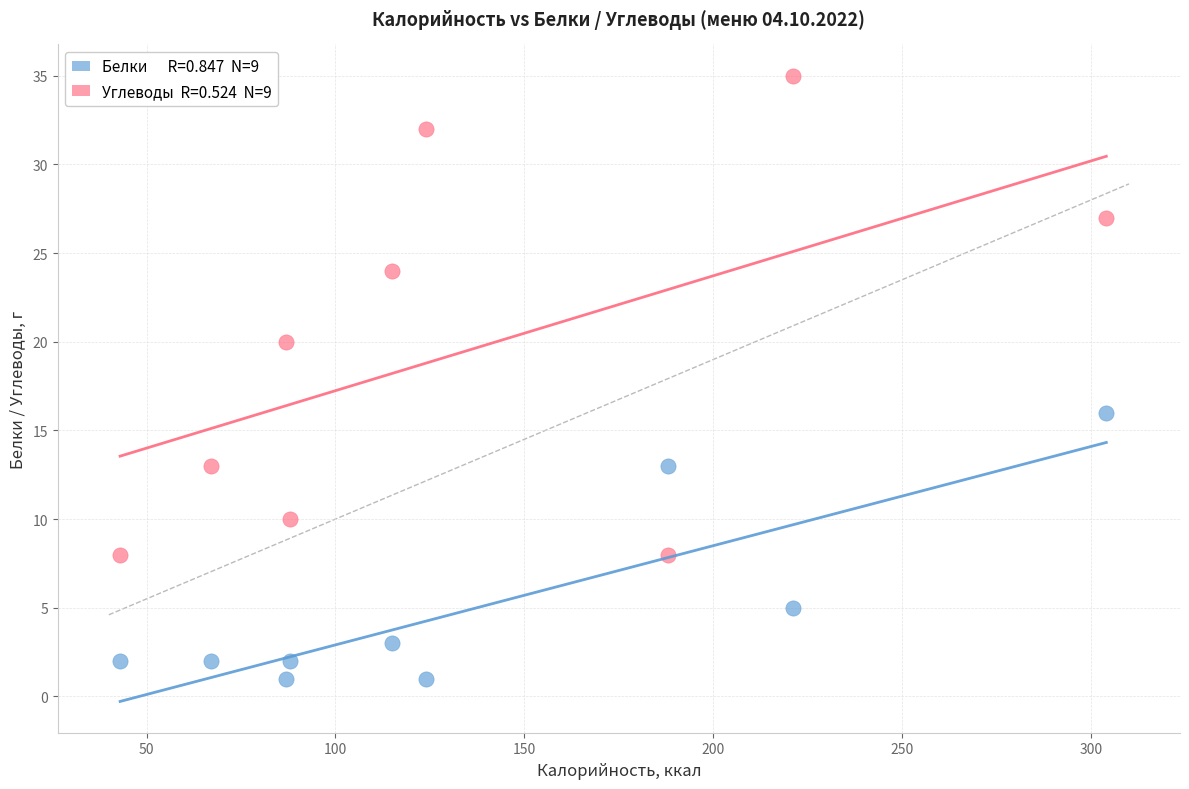

Across all data points, what is the range of Y values (max minus min)?

34